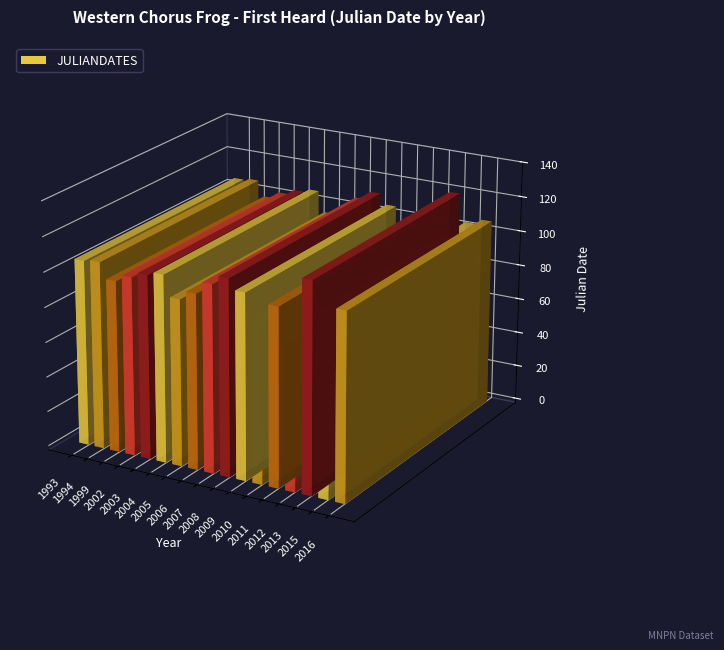

What is the value of the 15th bar from the left?

120